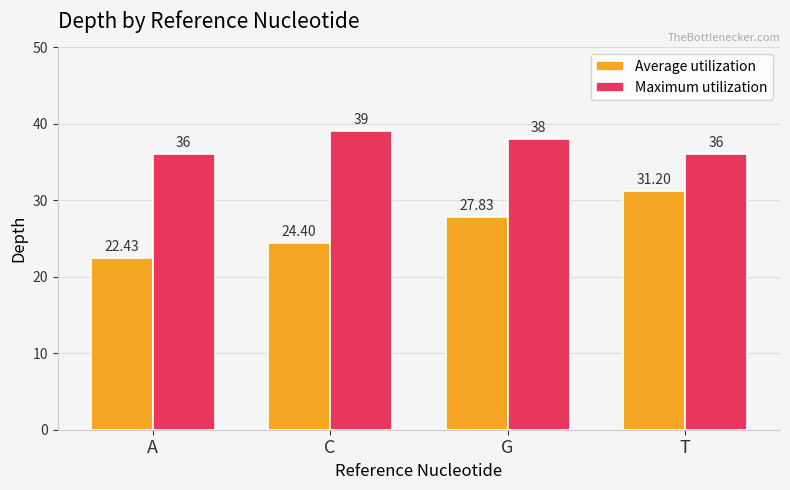

Reading left to right, extract all data points from this chart.

Average utilization: A=22.4	C=24.4	G=27.8	T=31.2
Maximum utilization: A=36.0	C=39.0	G=38.0	T=36.0